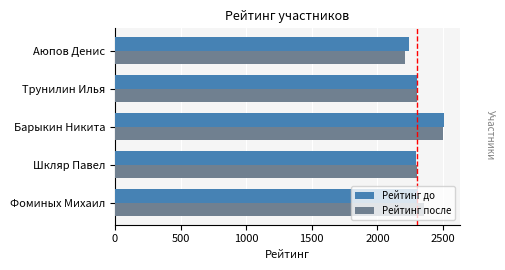

Is the value of Рейтинг до at Шкляр Павел greater than the value of Рейтинг после at Фоминых Михаил?

No